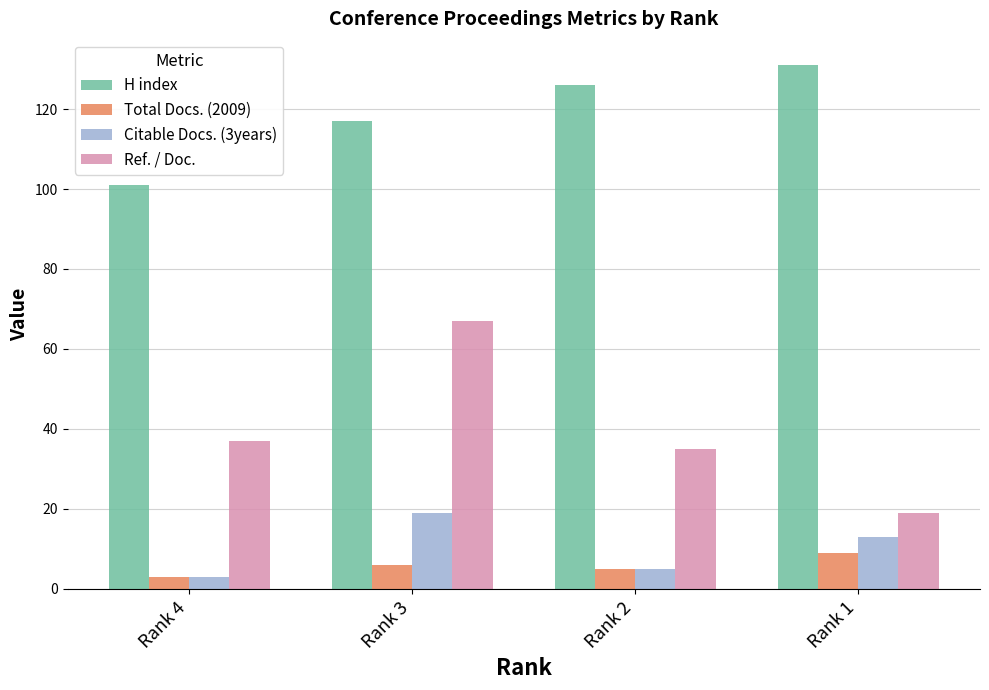

Which series has the widest spread of values?

Ref. / Doc.